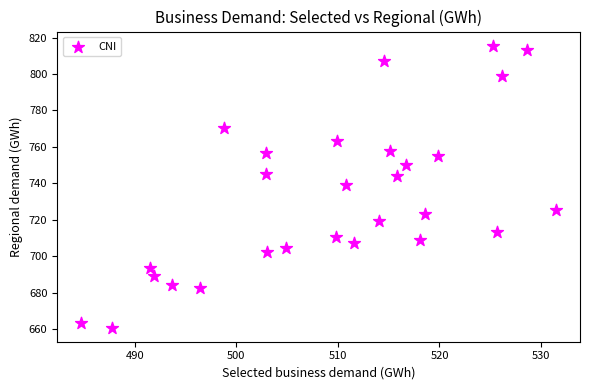

What is the range of Y values (max minus min)?

154.9